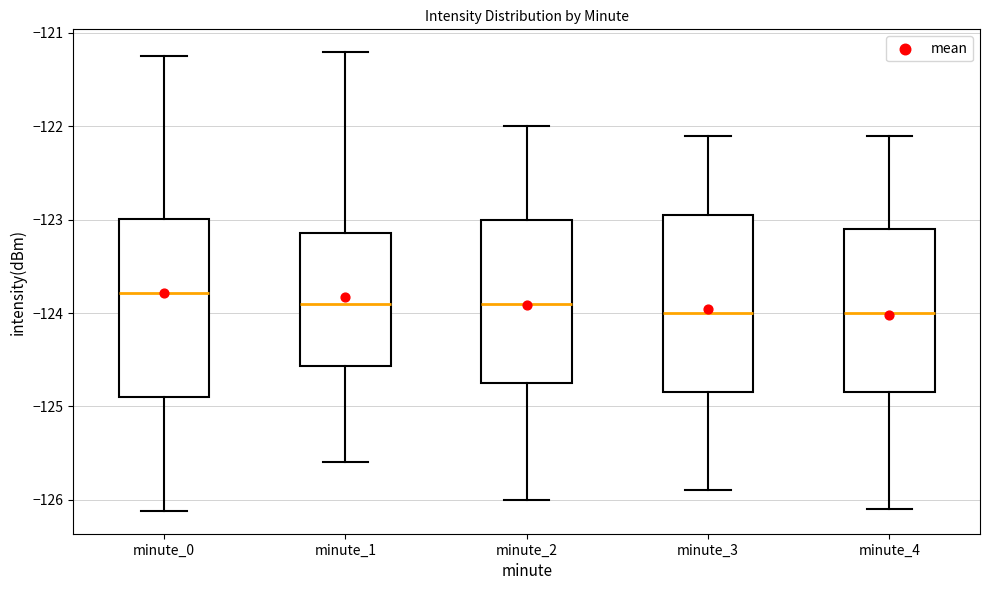

Where does the upper whisker of the box for minute_0 end on the y-axis? The values are not printed on the chart, so give them approximately, as read against the axis.

-121.2